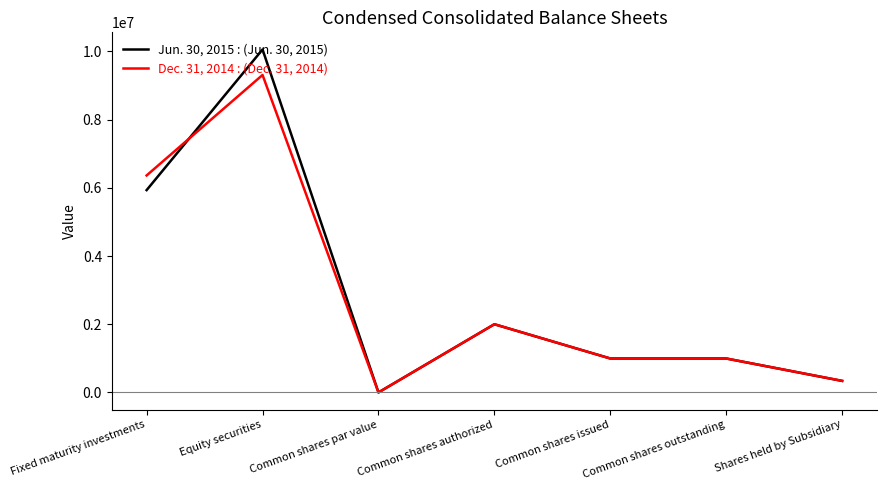

What is the maximum value shown in the chart?

10058221